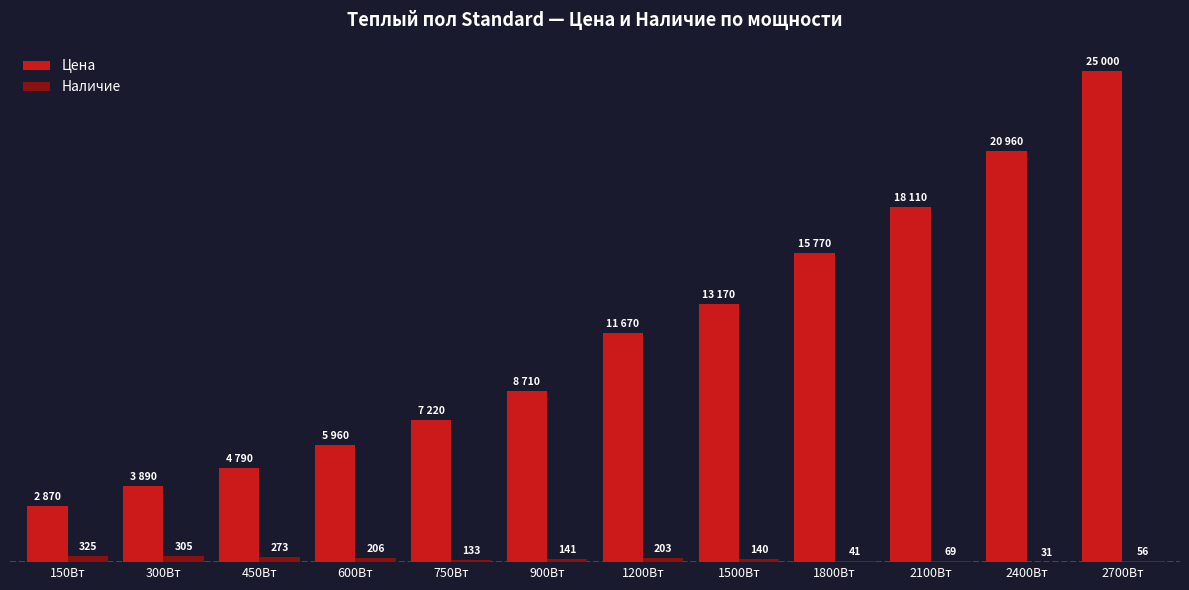

Which series changed the most between 450Вт and 2100Вт?

Цена